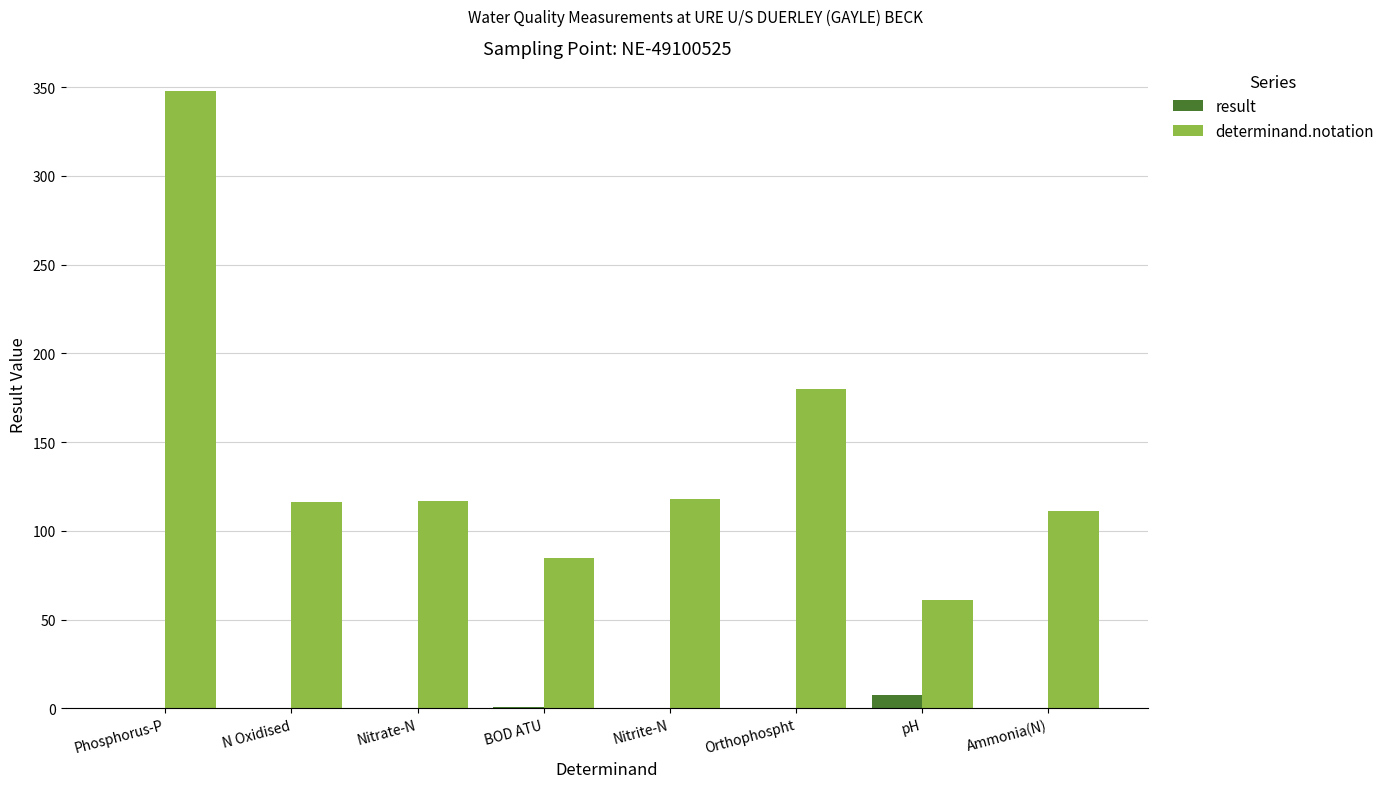

Are the bars grouped side by side (vs. stacked)?

Yes